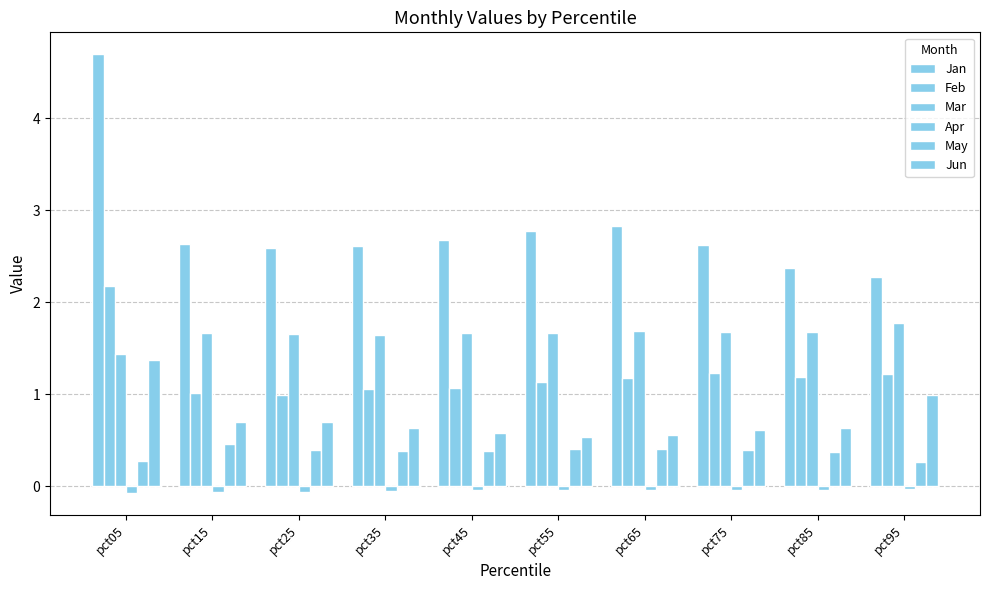

Between pct45 and pct55, which series saw the biggest shift?

Jan